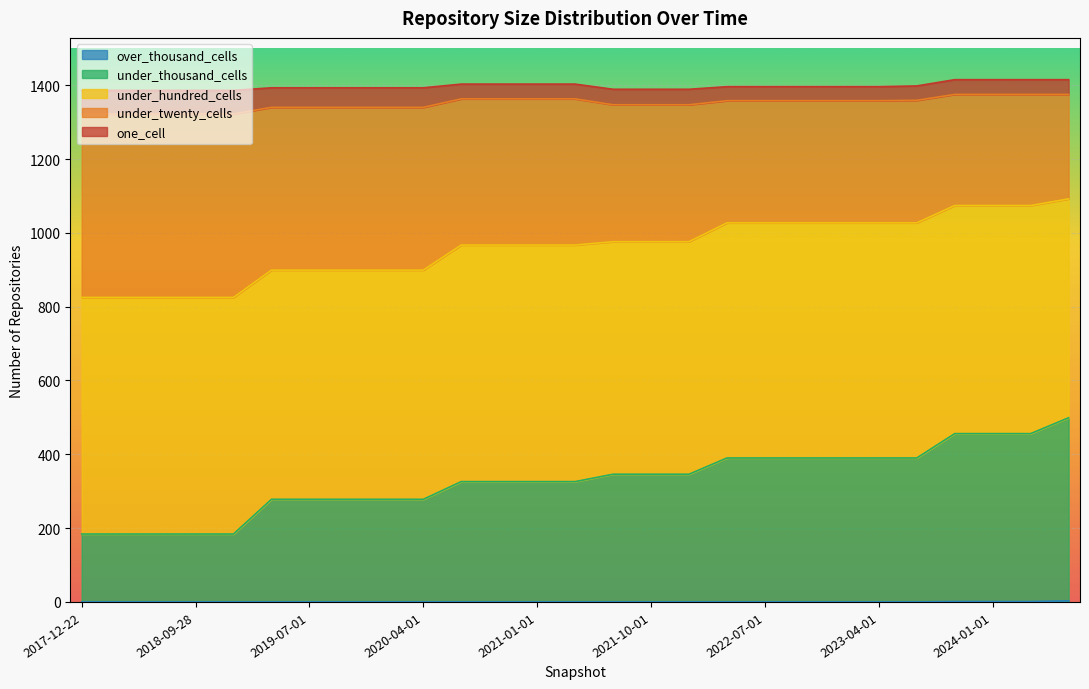

Rank the categories by under_thousand_cells value from lowest to highest.

2017-12-22, 2018-04-09, 2018-07-11, 2018-09-28, 2019-01-01, 2019-04-06, 2019-07-01, 2019-10-09, 2020-01-01, 2020-04-01, 2020-07-01, 2020-10-01, 2021-01-01, 2021-04-01, 2021-07-01, 2021-10-01, 2022-01-01, 2022-04-01, 2022-07-01, 2022-10-01, 2023-01-01, 2023-04-01, 2023-07-01, 2023-10-01, 2024-01-01, 2024-04-01, 2024-07-01